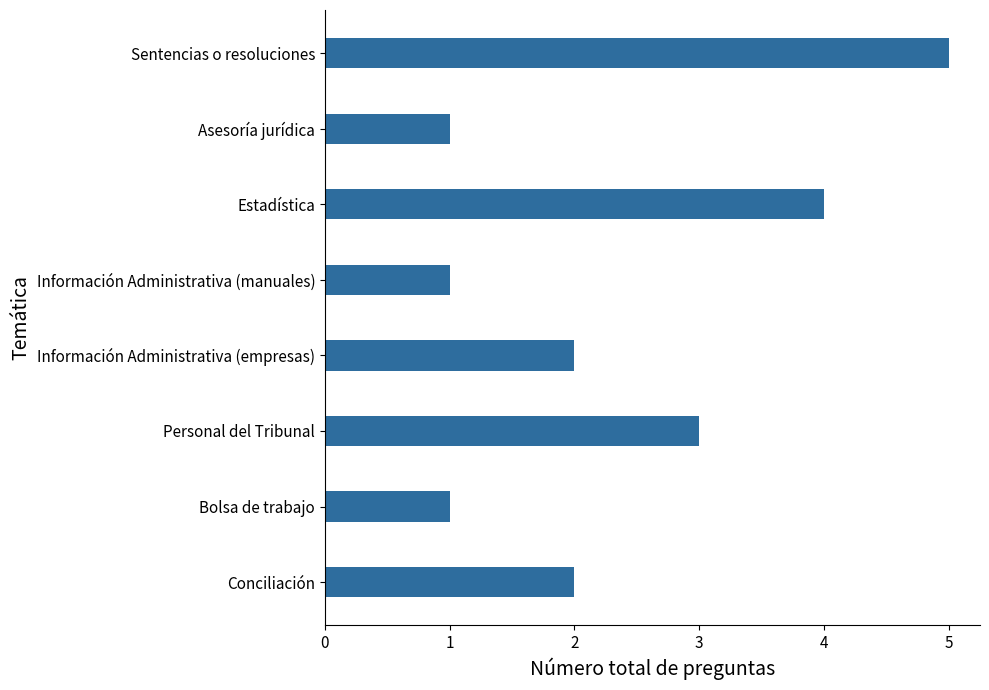

What is the difference between the maximum and minimum values?

4